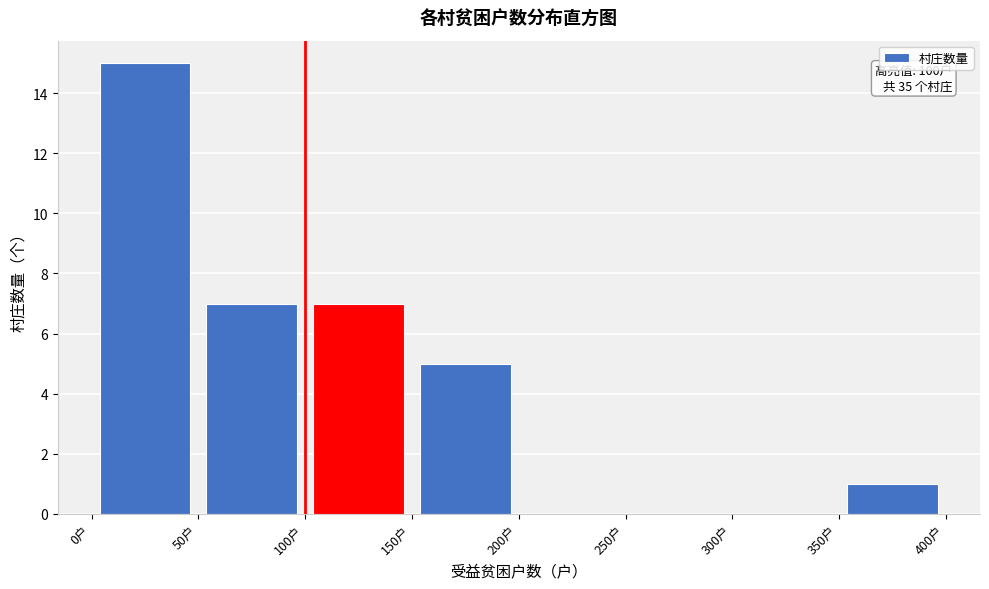

Which range on the x-axis has the tallest bar?

0 to 50